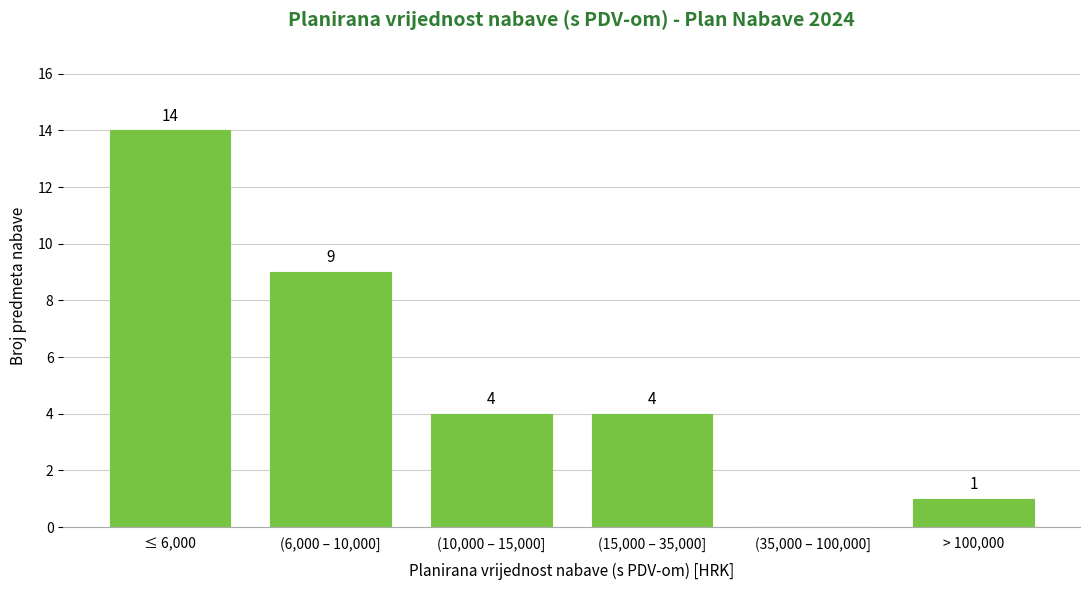

Reading left to right, list all the values displayed in this chart.

≤ 6,000=14	(6,000 – 10,000]=9	(10,000 – 15,000]=4	(15,000 – 35,000]=4	(35,000 – 100,000]=0	> 100,000=1